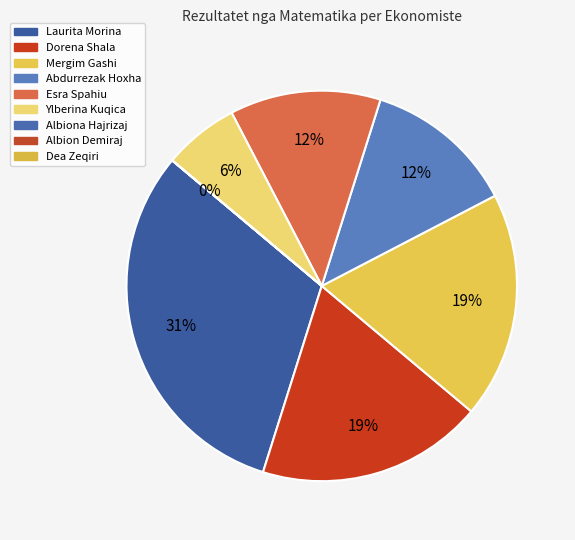

Is there a majority slice in this chart?

No